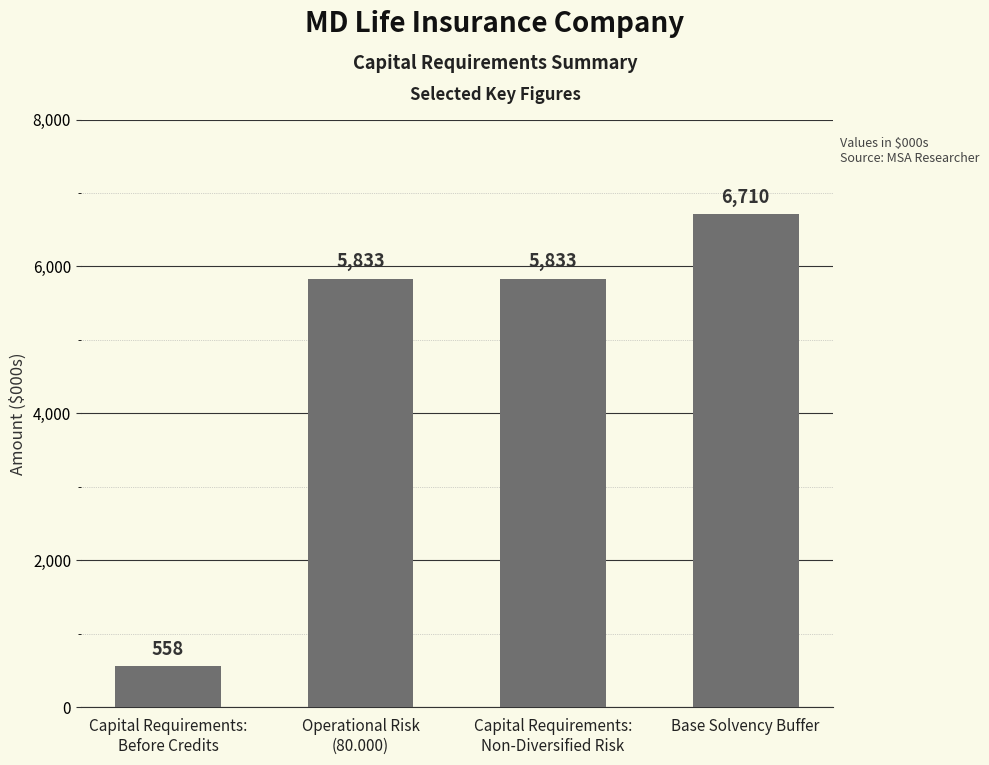

How many values are between 5833 and 6710?

3